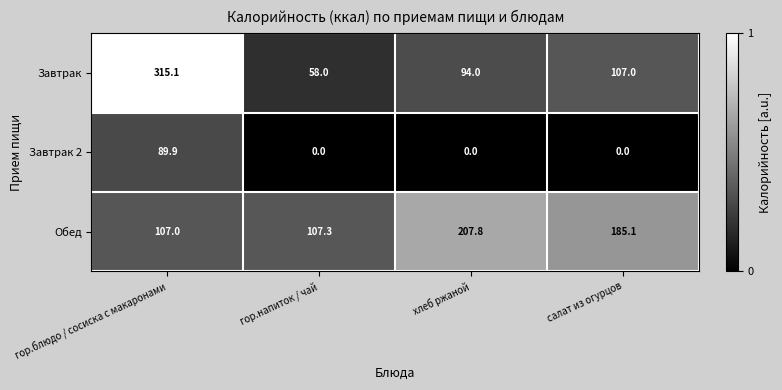

What is the maximum value shown in the chart?

315.1